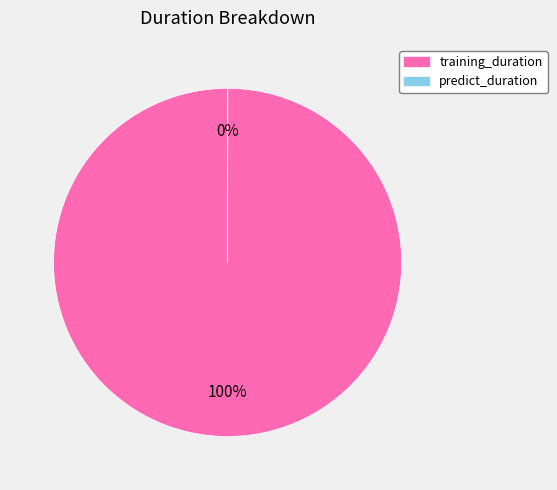

To the nearest percent, what is the difference between the largest and smallest slice percentages?

100%